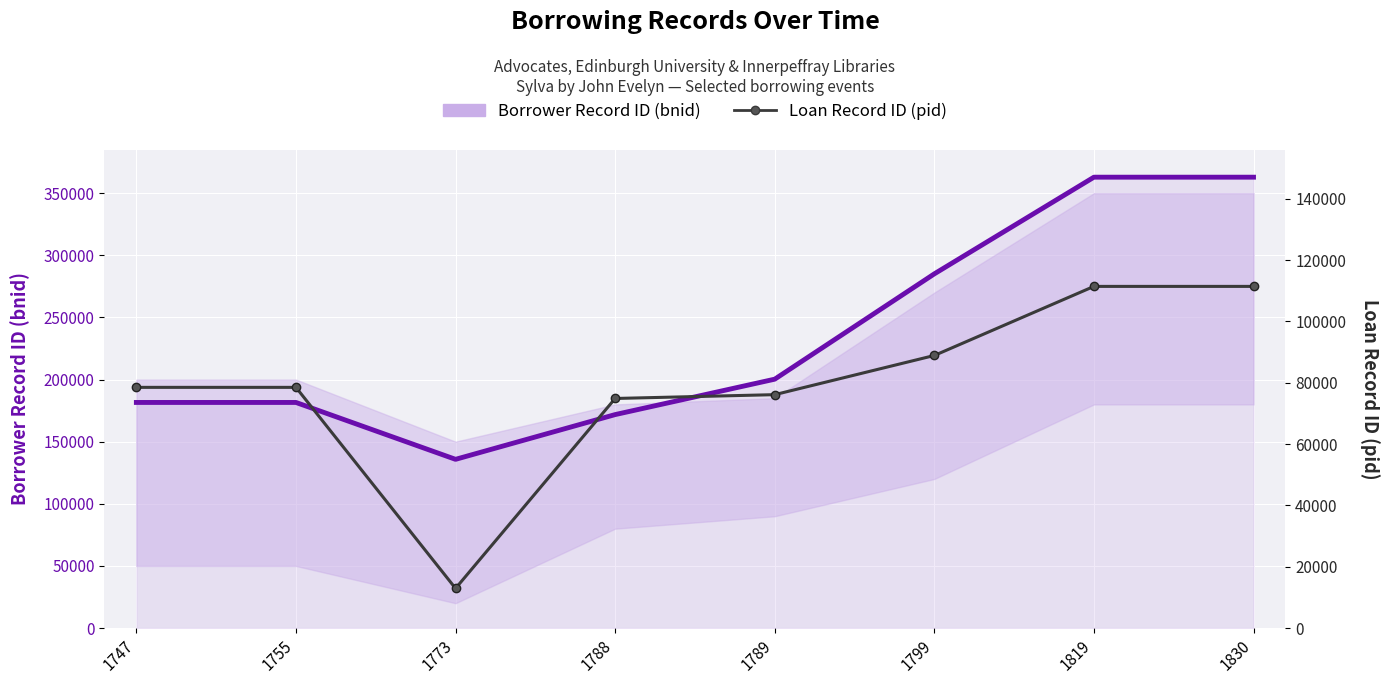

At 1789, list the series in order from largest to smallest.

Borrower Record ID (bnid), Loan Record ID (pid)